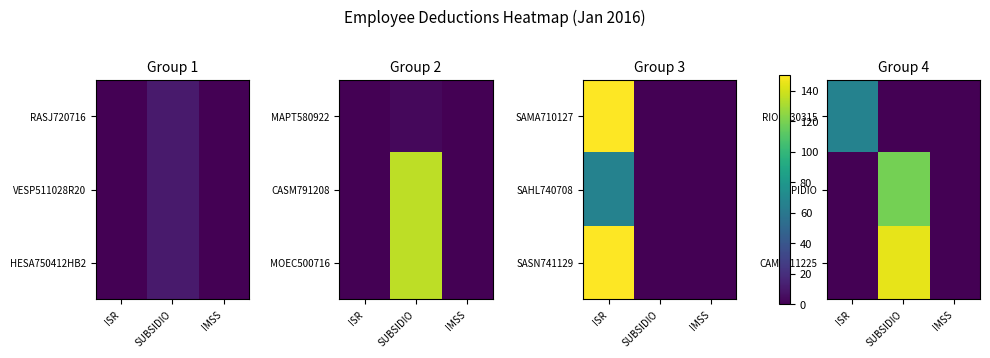

Is the value of RIOR730315 at ISR greater than the value of ELPIDIO at ISR?

Yes